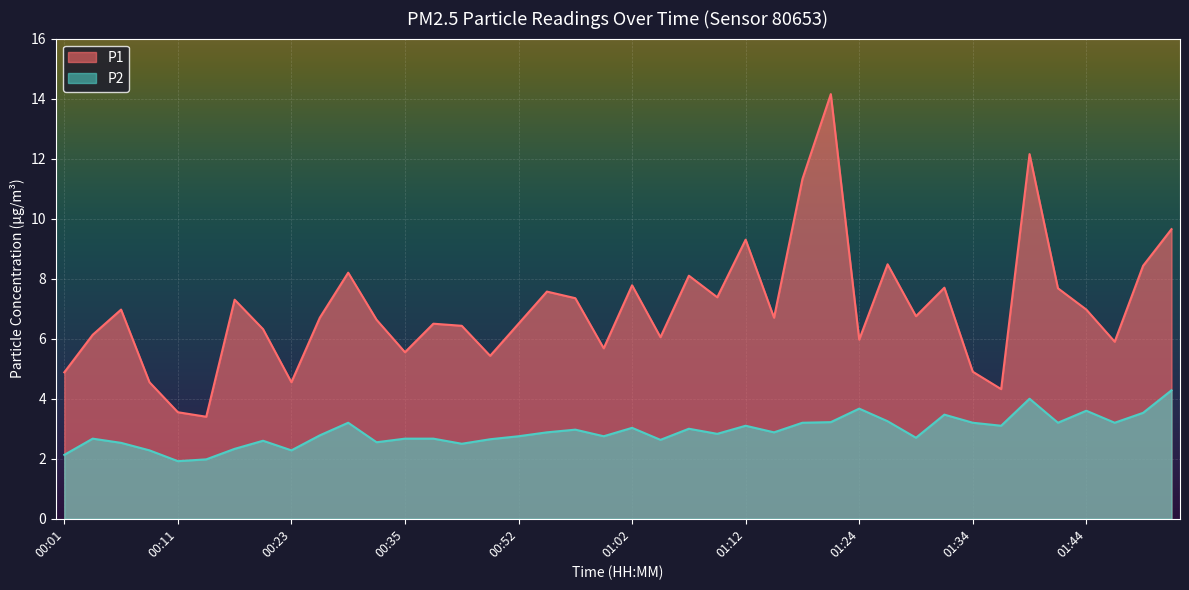

At how many categories does at least one series exceed 8?

9